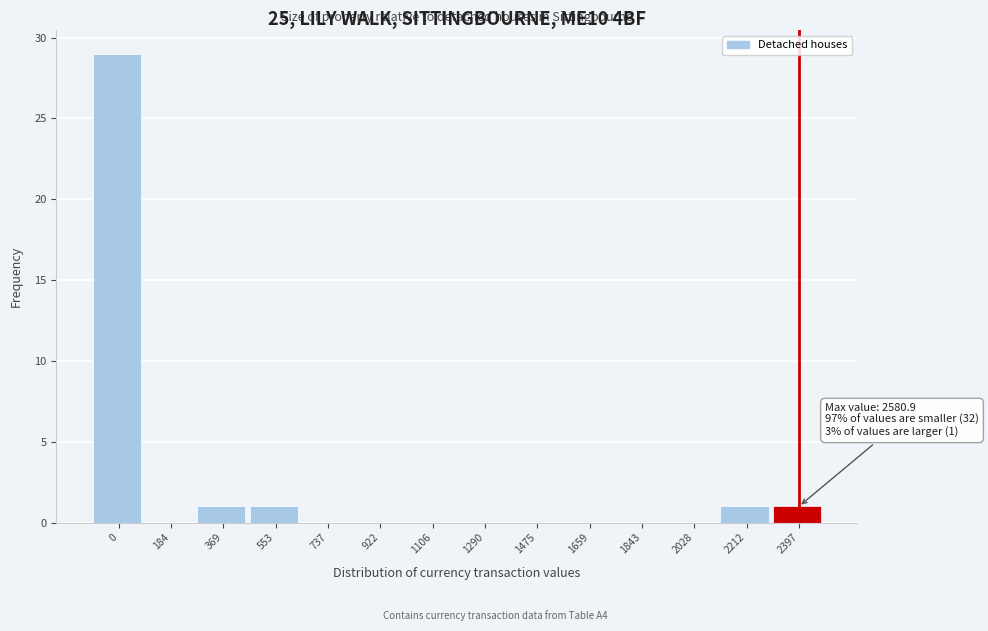

Reading left to right, what are all the values shown in this chart?

0=29	184=0	369=1	553=1	737=0	922=0	1106=0	1290=0	1475=0	1659=0	1843=0	2028=0	2212=1	2397=1